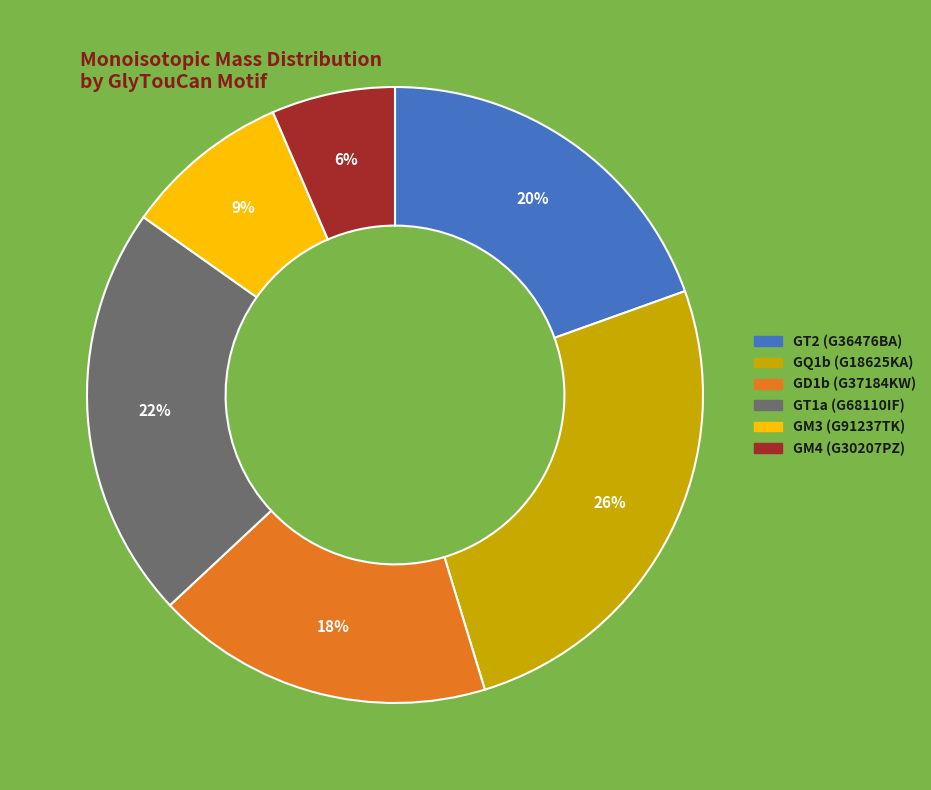

Is there any slice that represents more than half of the pie?

No